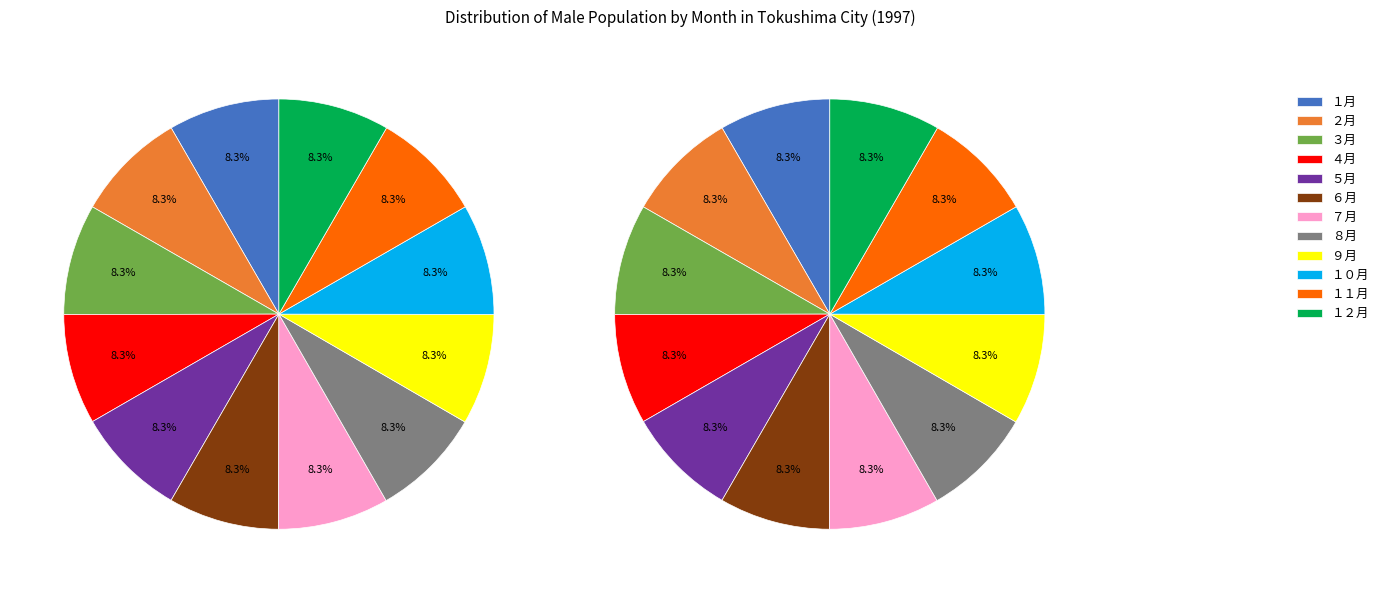

Between ７月 and １１月, which is larger?

１１月